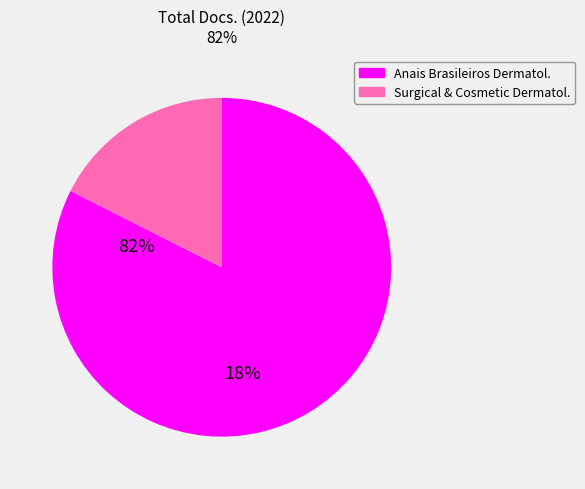

Is there any slice that represents more than half of the pie?

Yes